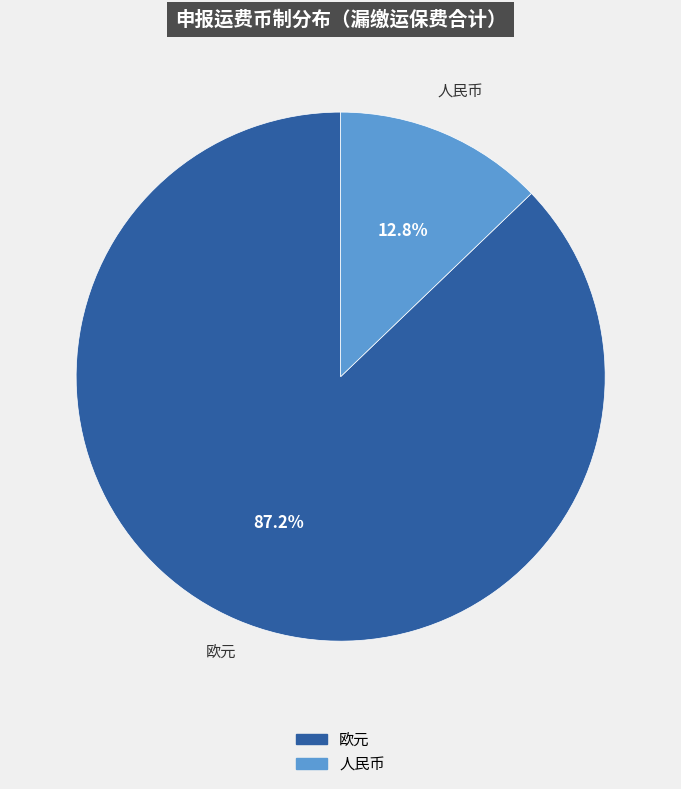

Count the number of slices in the pie.

2